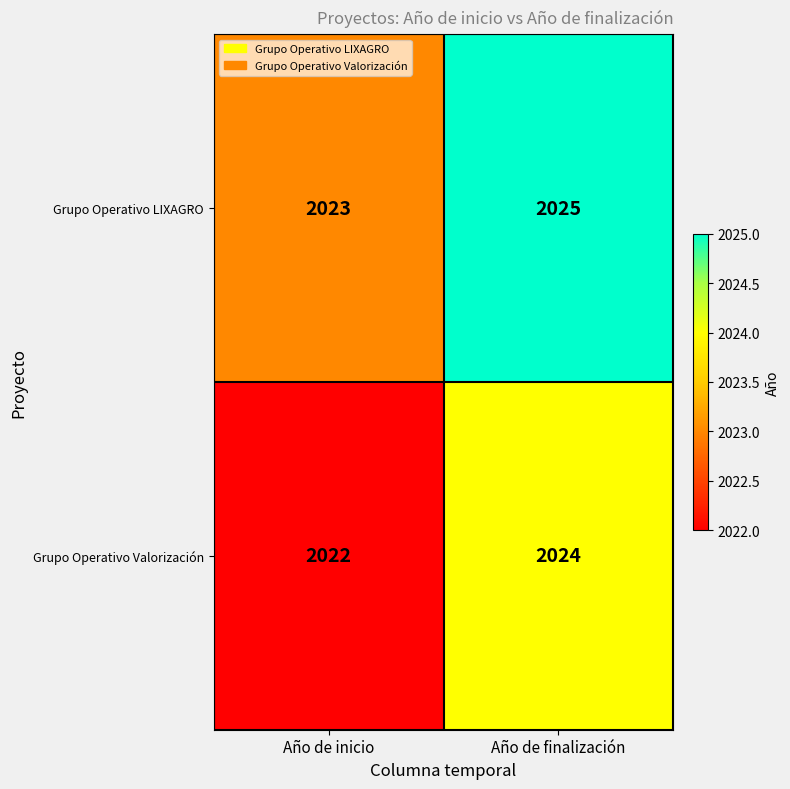

What is the spread (max minus min) of values at Año de finalización?

1